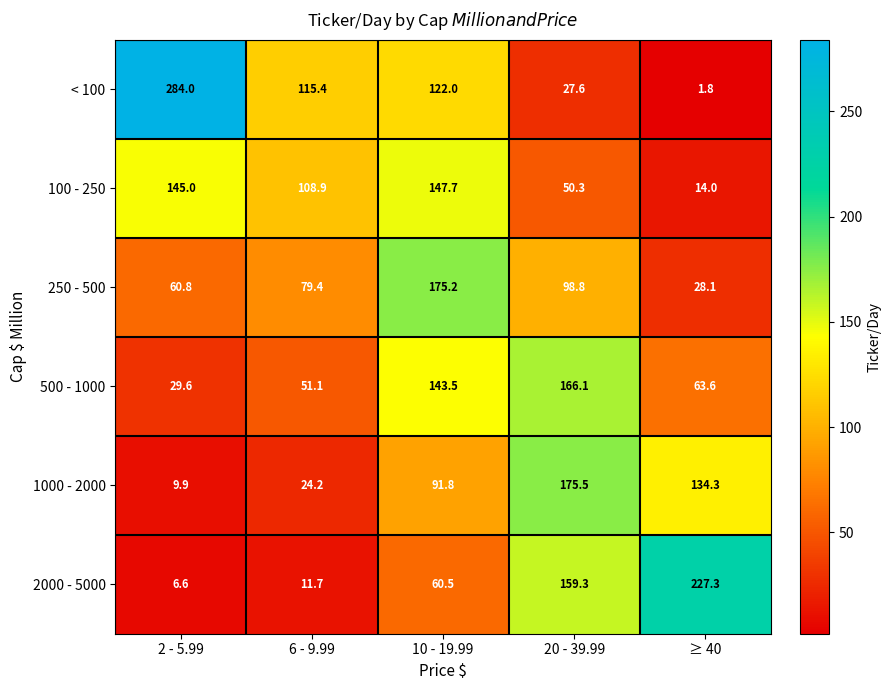

What is the sum of the < 100 values at ≥ 40 and 6 - 9.99?

117.2